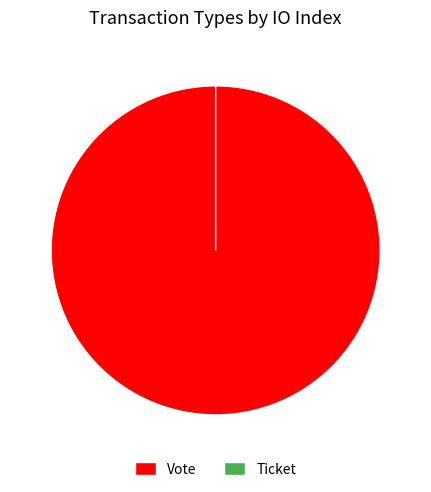

True or false: Vote accounts for 100% of the total.

True